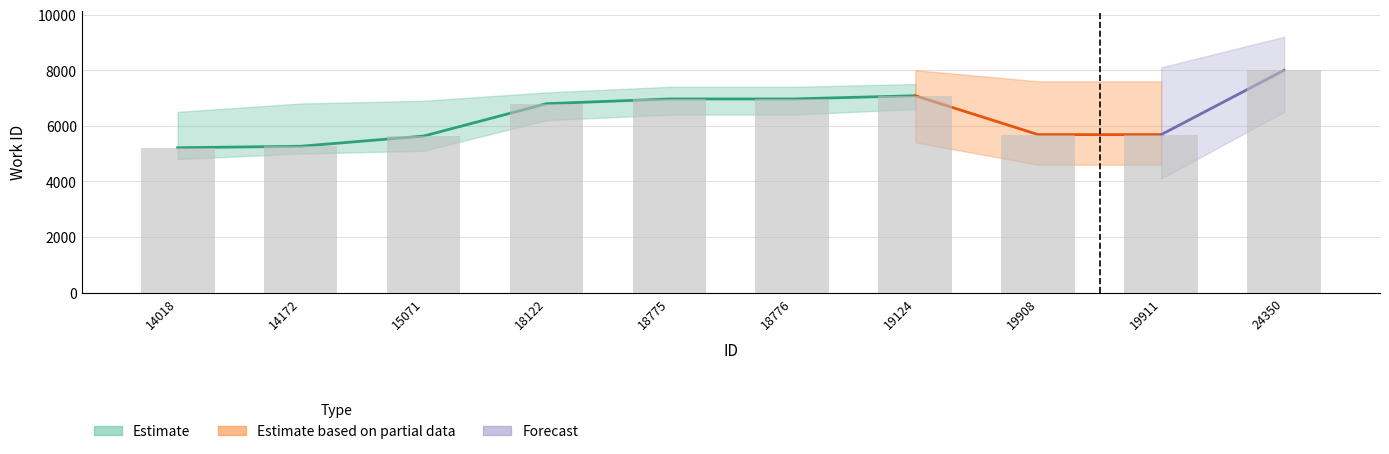

At which label is the value closest to 6602?

18122